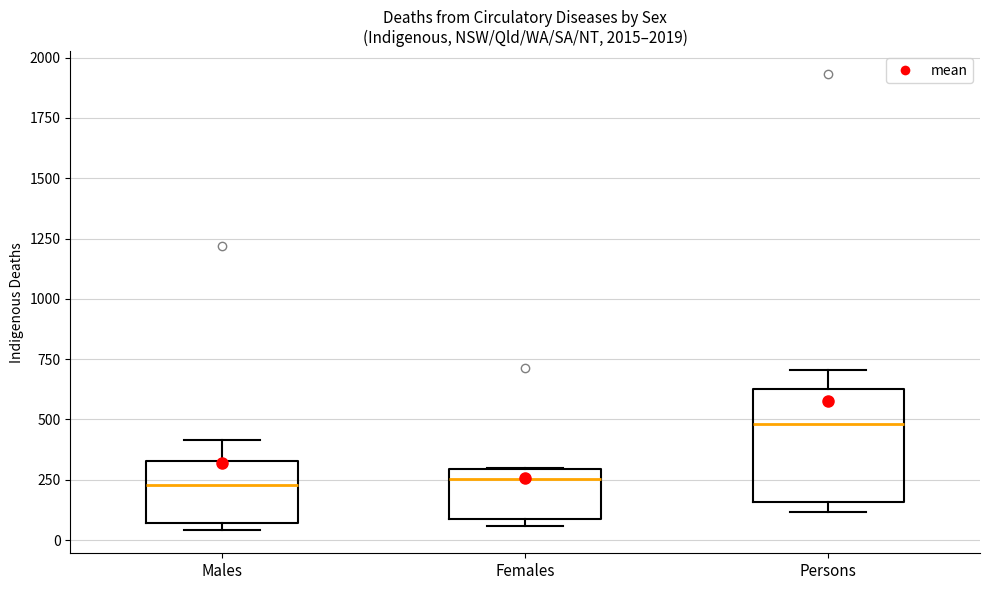

Reading left to right, read every box against the y-axis: the position of its median line, the range the box covers, and the ends of its whiskers. The values are not printed on the chart, so give them approximately, as read against the axis.

Males: median 250, box 50 to 350, whiskers 50 (just below the box's lower edge) to 400
Females: median 250, box 100 to 300, whiskers 50 to 300
Persons: median 500, box 150 to 650, whiskers 100 to 700